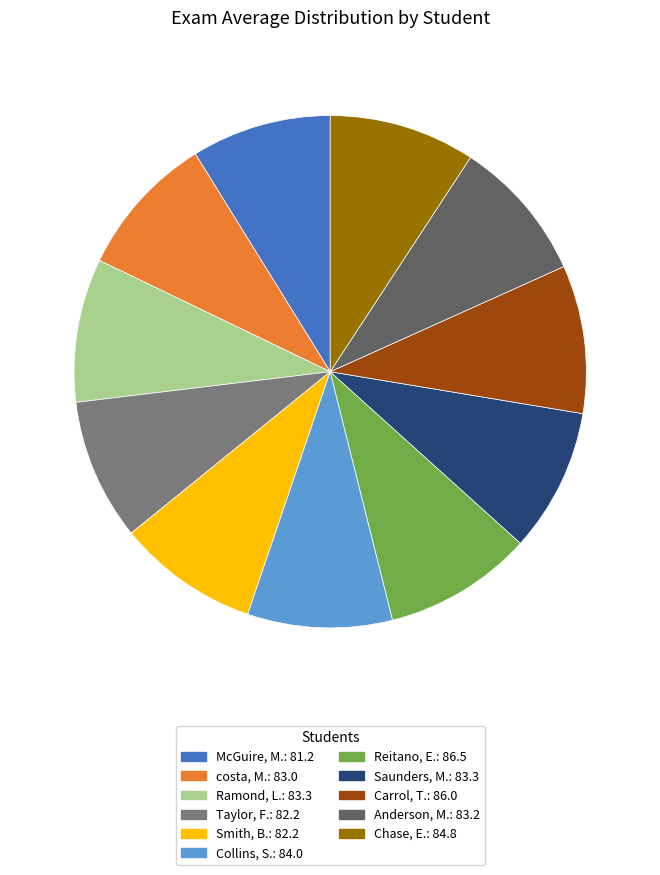

True or false: Smith, B. accounts for 23% of the total.

False